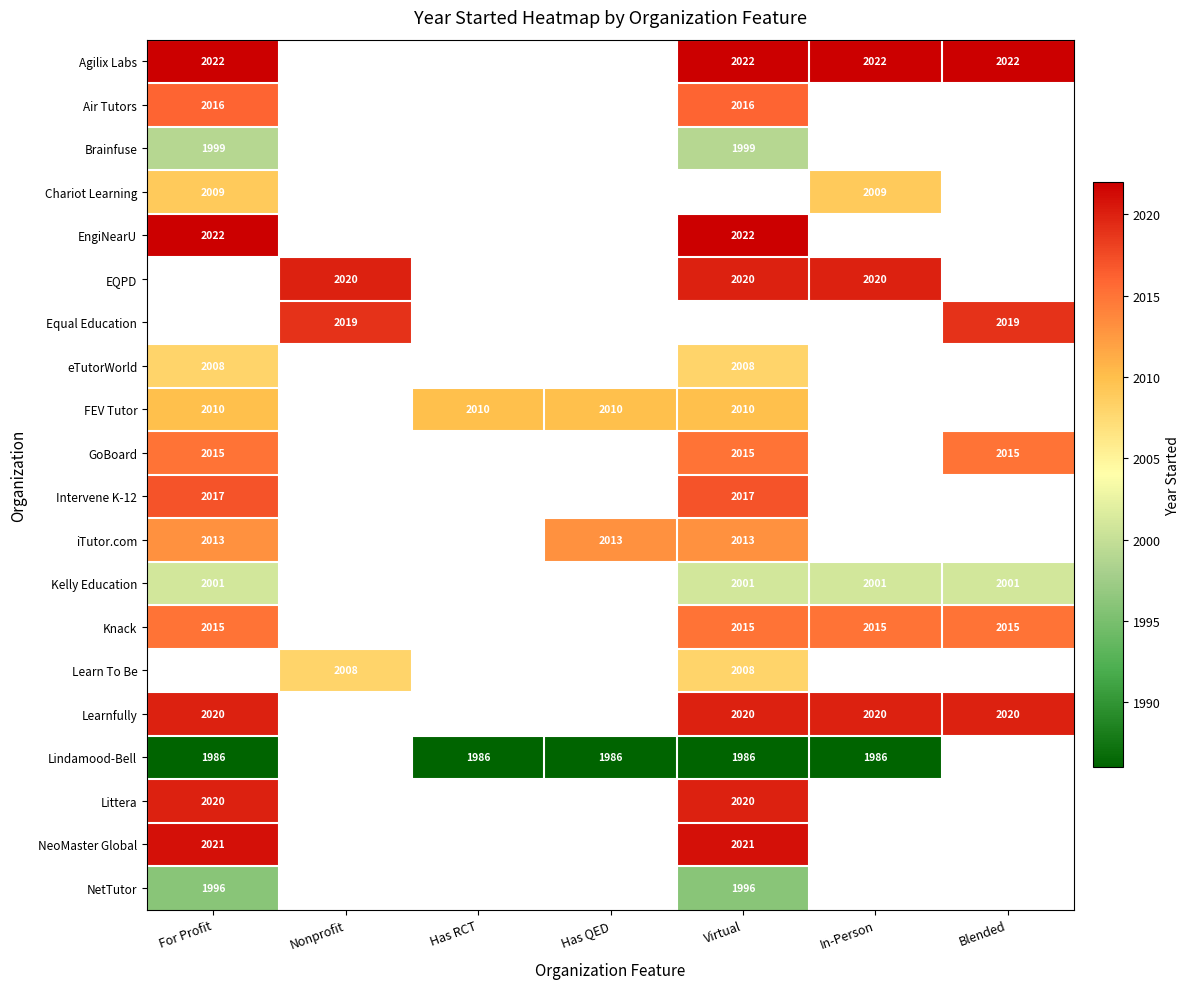

Is it true that Lindamood-Bell equals 1986 at In-Person?

True